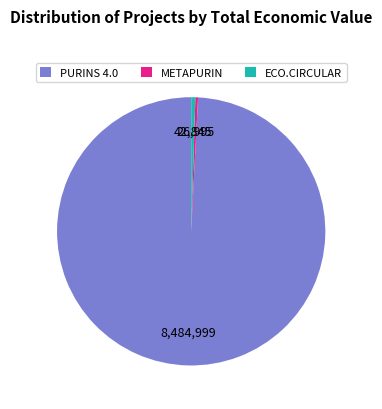

What is the largest slice in the pie chart?

PURINS 4.0